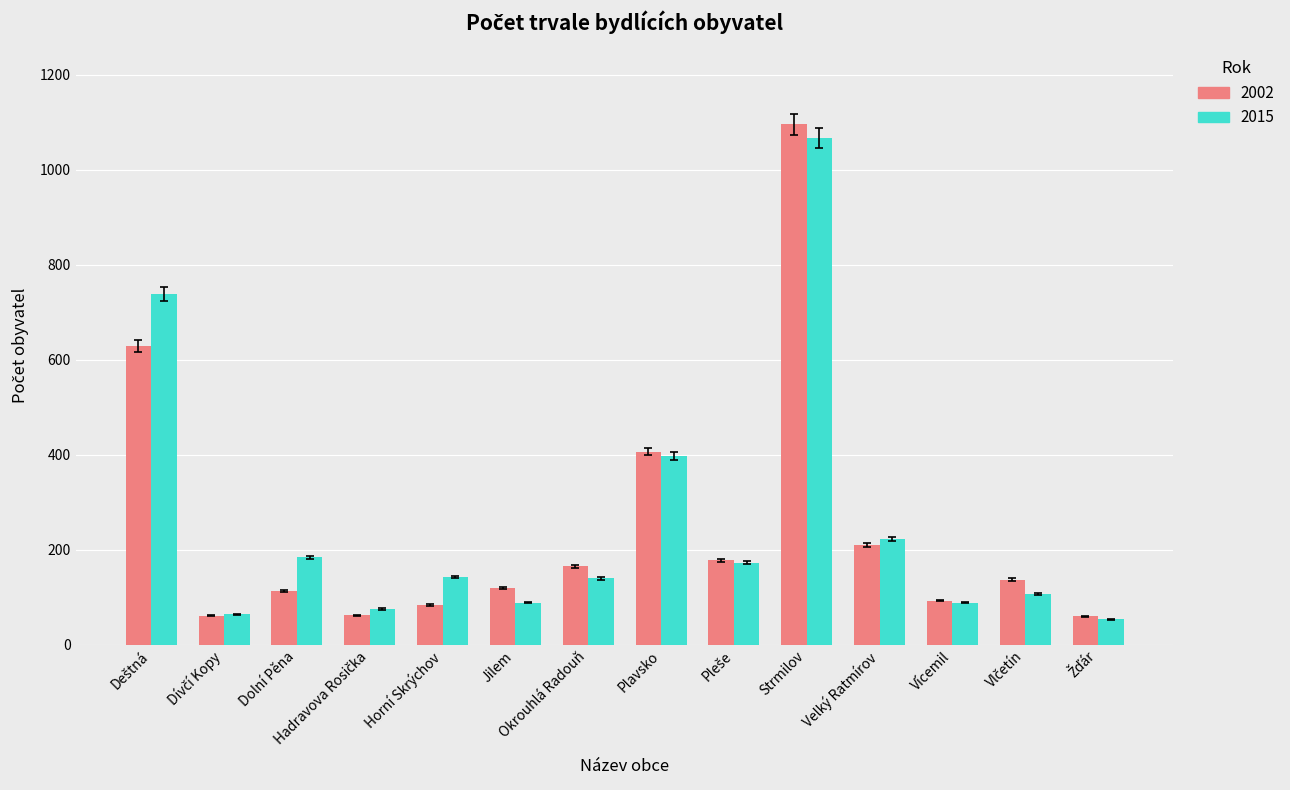

Does the chart contain any negative values?

No